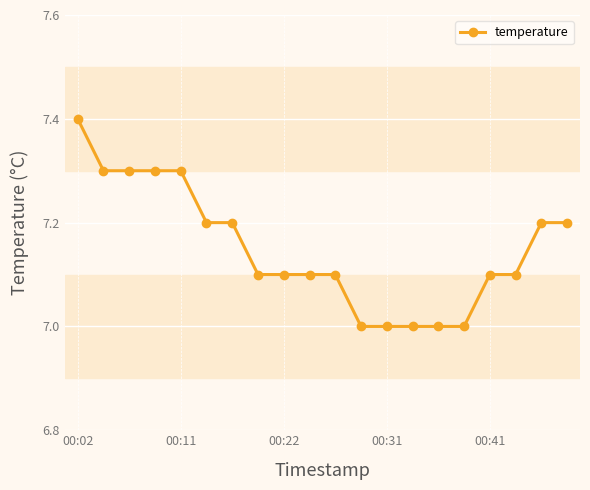

What is the maximum value shown in the chart?

7.4